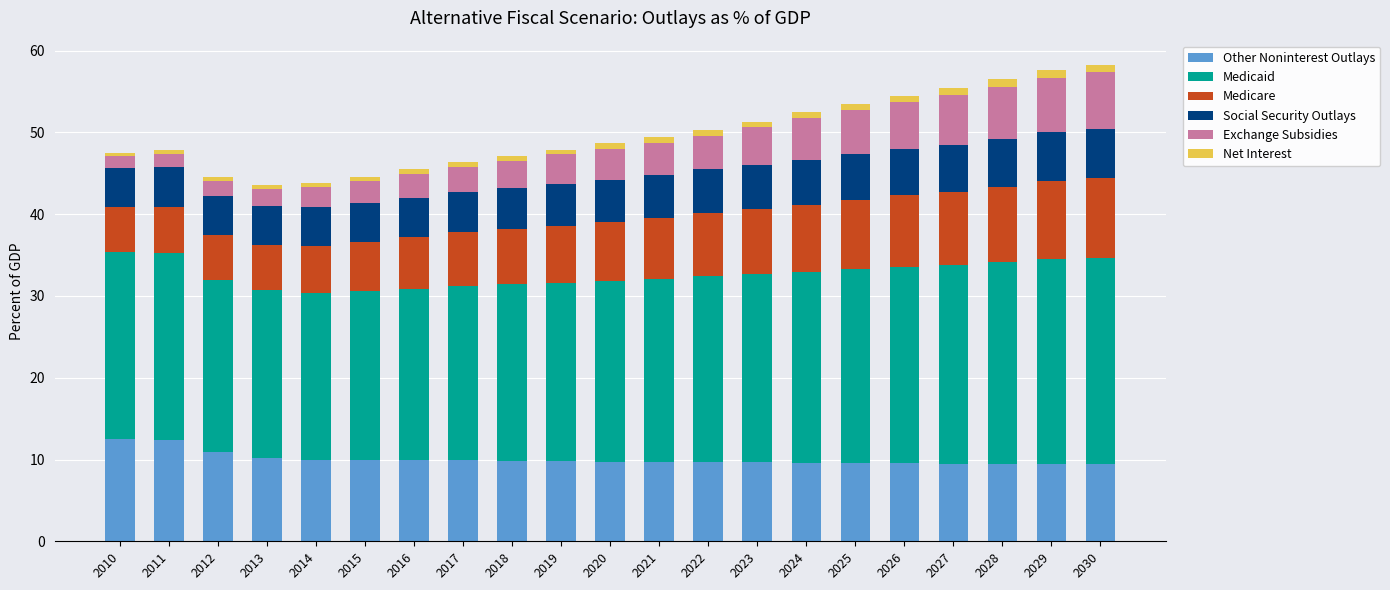

What is the highest value of the Other Noninterest Outlays series?

12.5